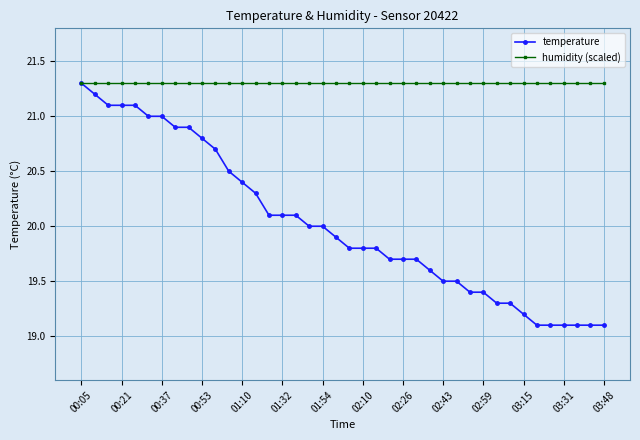

What is the value of the humidity (scaled) point at the 21st from the left?

21.3